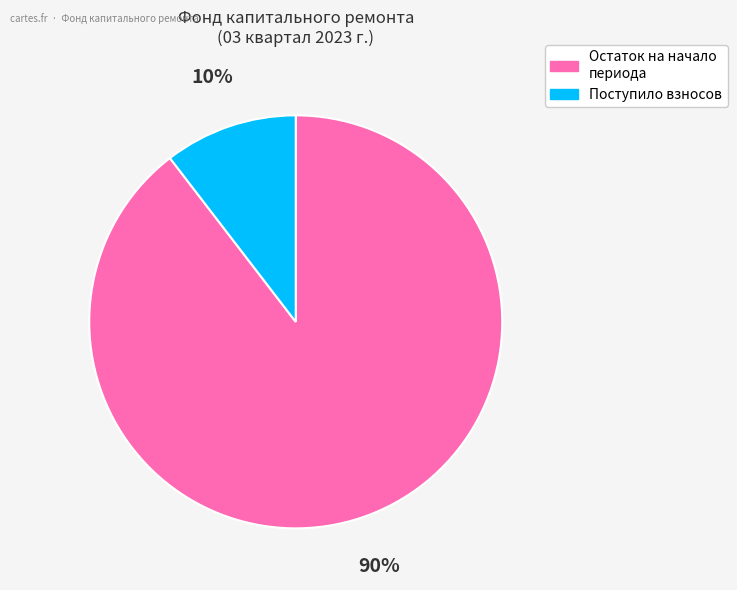

Between Остаток на начало периода and Поступило взносов, which is larger?

Остаток на начало периода